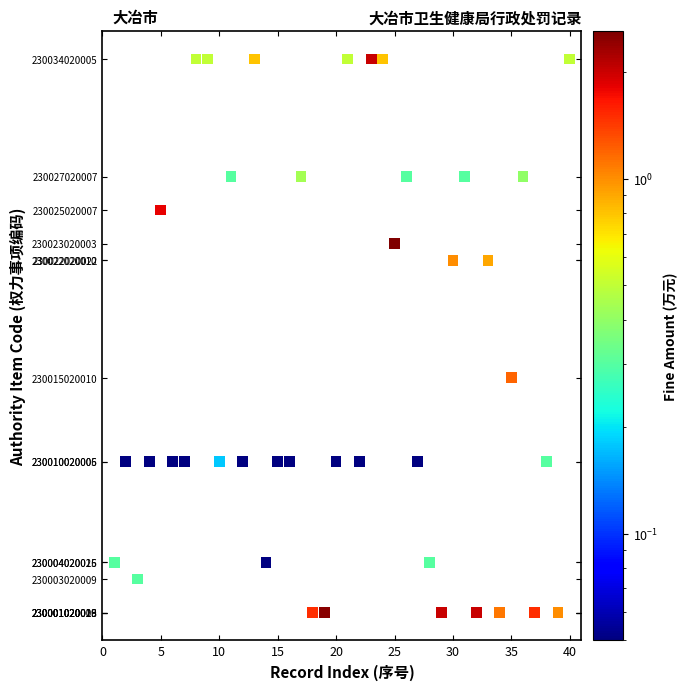

What is the range of Y values (max minus min)?

32999996